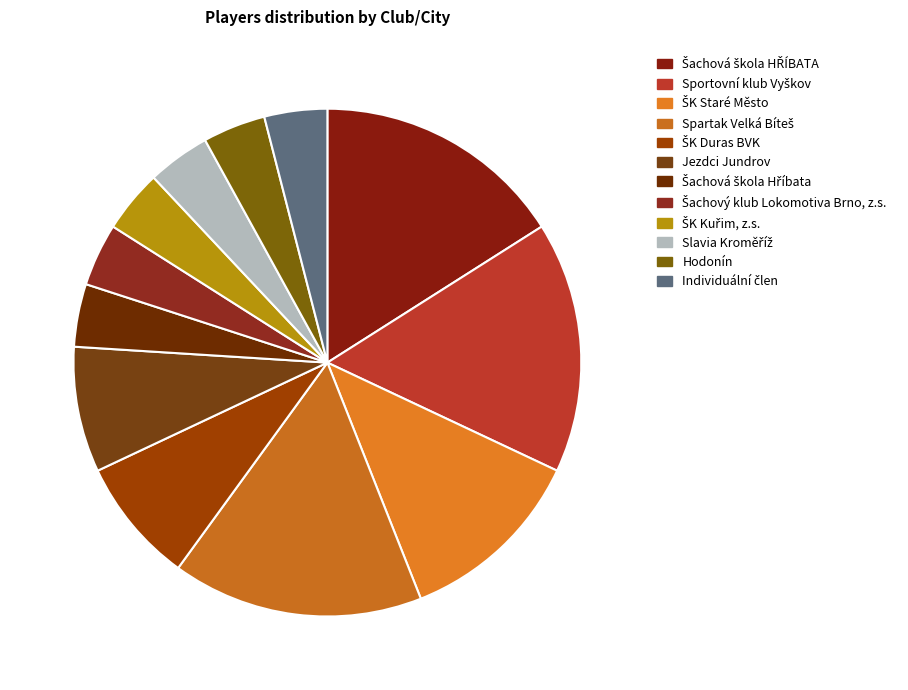

Count the number of slices in the pie.

12